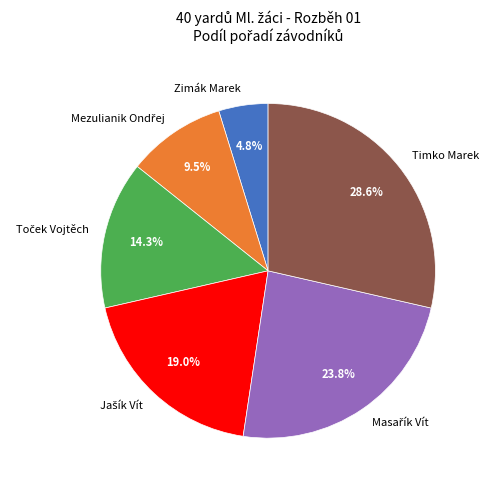

To the nearest percent, what portion does Timko Marek represent?

29%